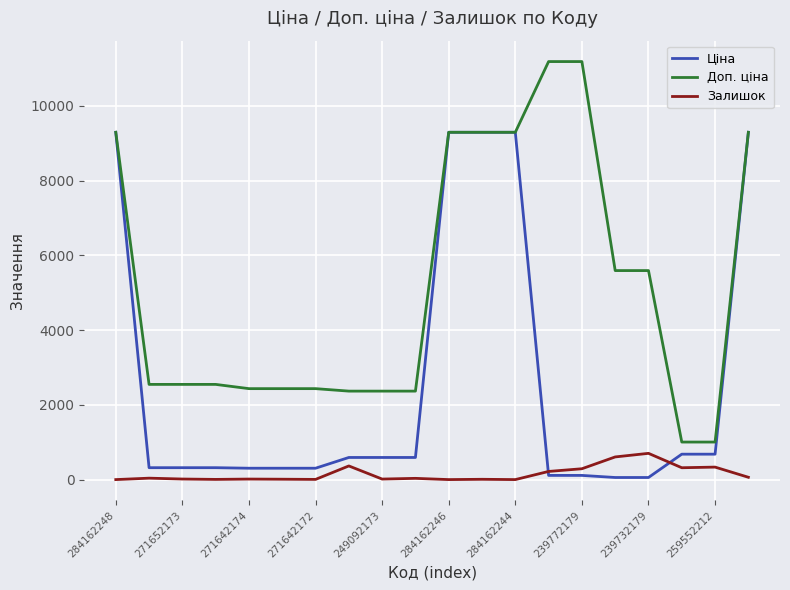

What is the lowest value of the Доп. ціна series?

1004.1